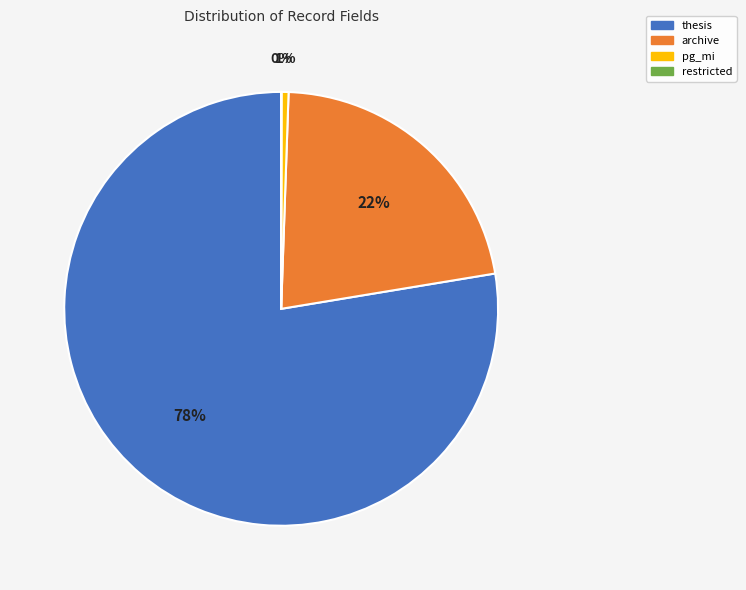

To the nearest percent, what is the average slice percentage?

25%